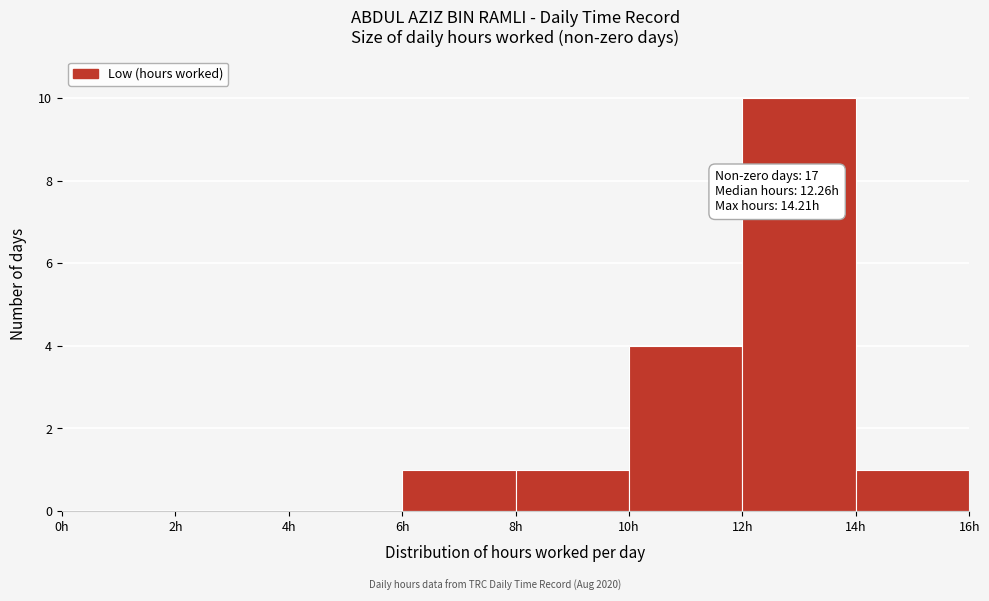

Which range on the x-axis has the tallest bar?

12 to 14